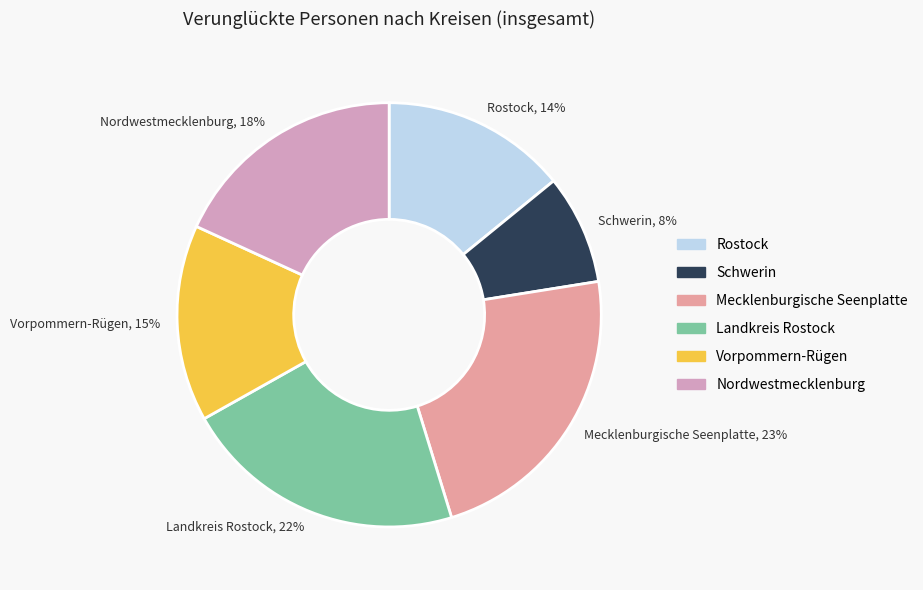

How many segments does this pie chart have?

6